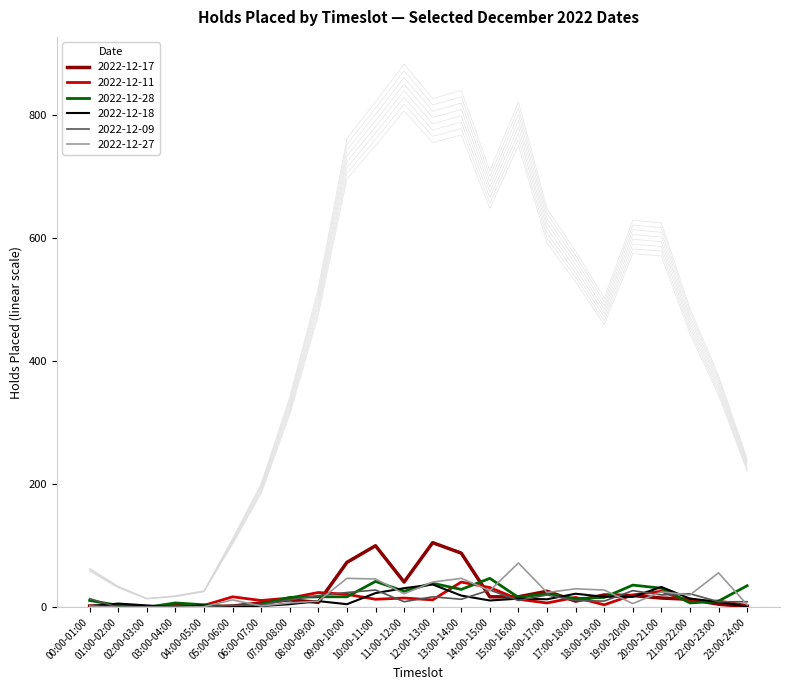

Reading left to right, extract all data points from this chart.

2022-12-17: 2	2	0	3	1	2	7	12	8	73	100	41	105	88	17	17	26	10	20	19	15	13	5	1
2022-12-11: 0	0	1	2	3	17	11	15	24	21	13	15	12	41	32	13	7	16	4	20	26	9	10	3
2022-12-28: 11	3	0	7	4	0	5	16	17	17	42	26	39	29	47	16	22	14	16	36	31	7	10	35
2022-12-18: 2	6	3	0	3	1	2	5	10	5	23	31	37	19	11	14	13	22	17	17	33	14	9	1
2022-12-09: 14	0	1	0	1	3	4	12	19	24	28	9	17	13	28	11	20	11	10	27	20	22	9	9
2022-12-27: 2	0	0	0	1	12	2	7	10	47	46	22	41	47	27	72	24	30	28	6	25	20	56	4